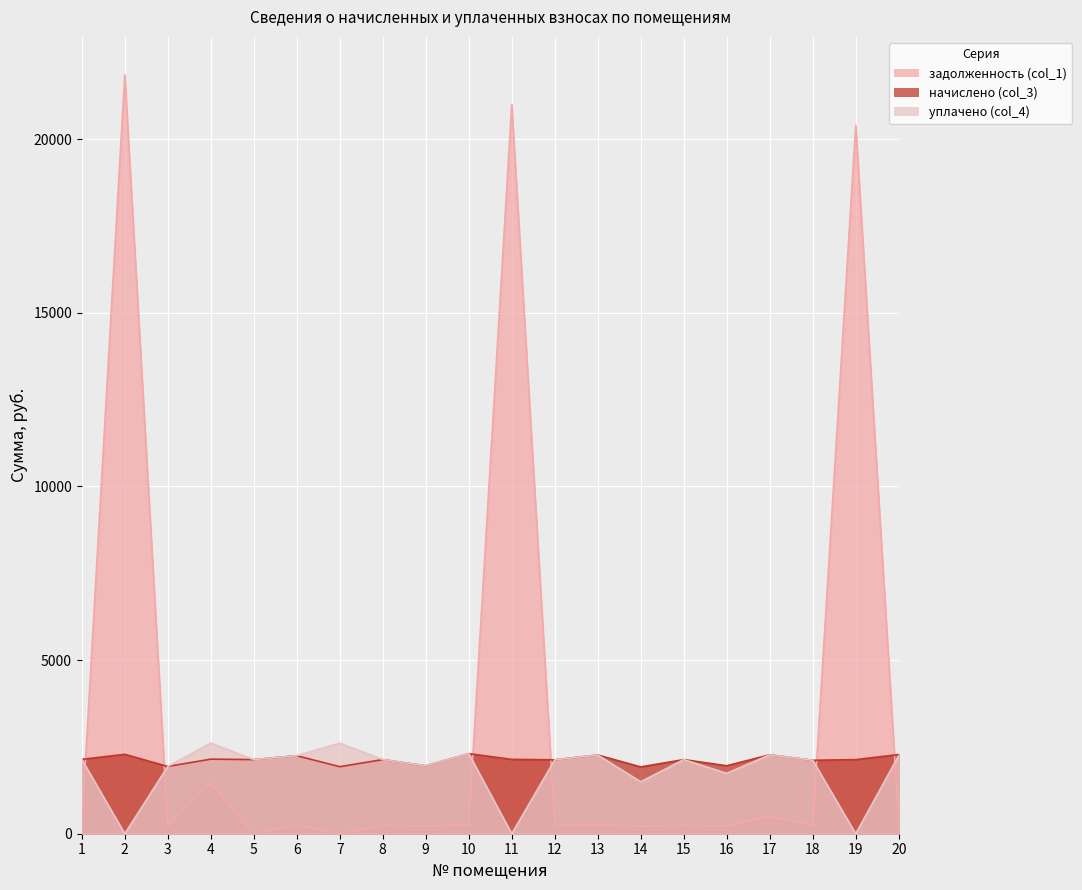

What is the difference between the maximum and minimum values in the уплачено (col_4) series?

2610.2